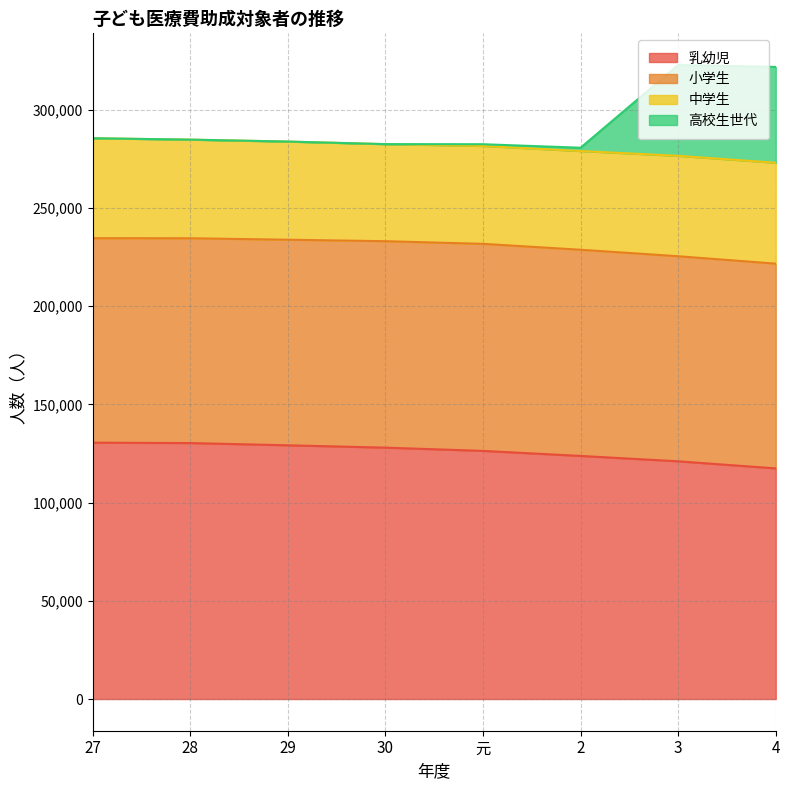

True or false: 乳幼児 and 高校生世代 cross at least once.

False